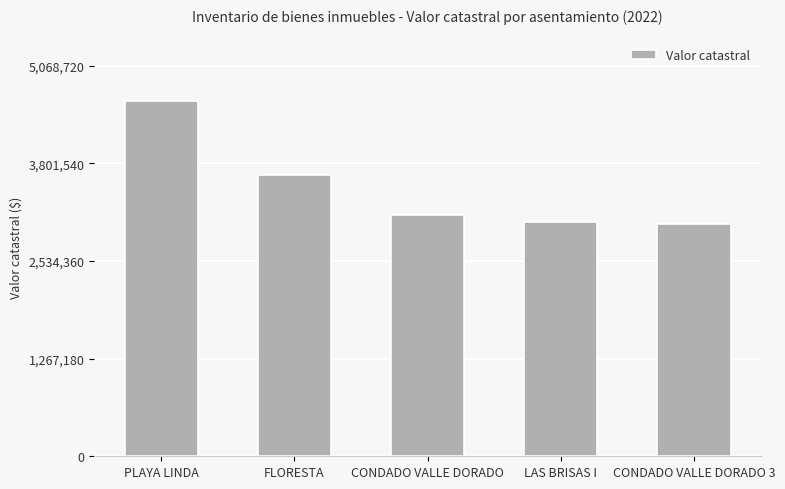

What is the average value?

3490637